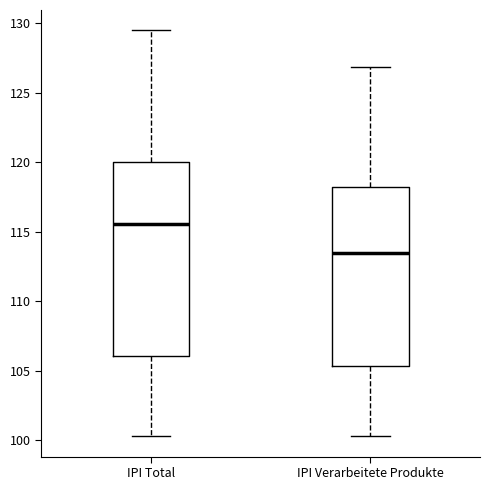

Reading left to right, read every box against the y-axis: the position of its median line, the range the box covers, and the ends of its whiskers. The values are not printed on the chart, so give them approximately, as read against the axis.

IPI Total: median 115.5, box 106.0 to 120.0, whiskers 100.5 to 129.5
IPI Verarbeitete Produkte: median 113.5, box 105.5 to 118.0, whiskers 100.5 to 127.0